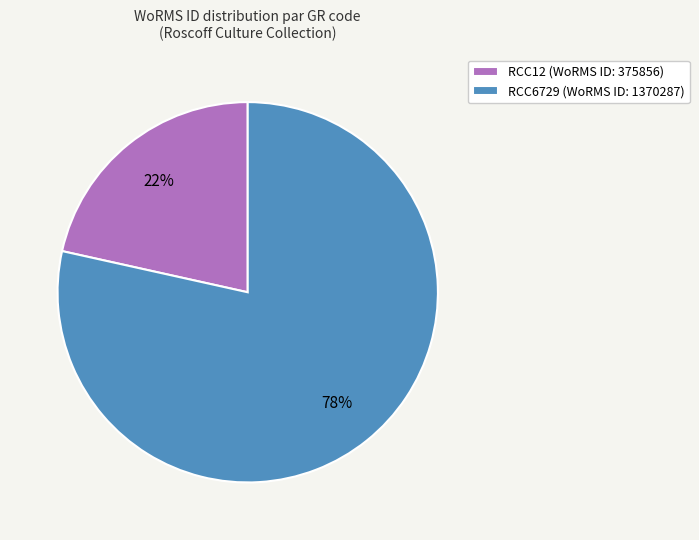

What is the majority slice?

RCC6729